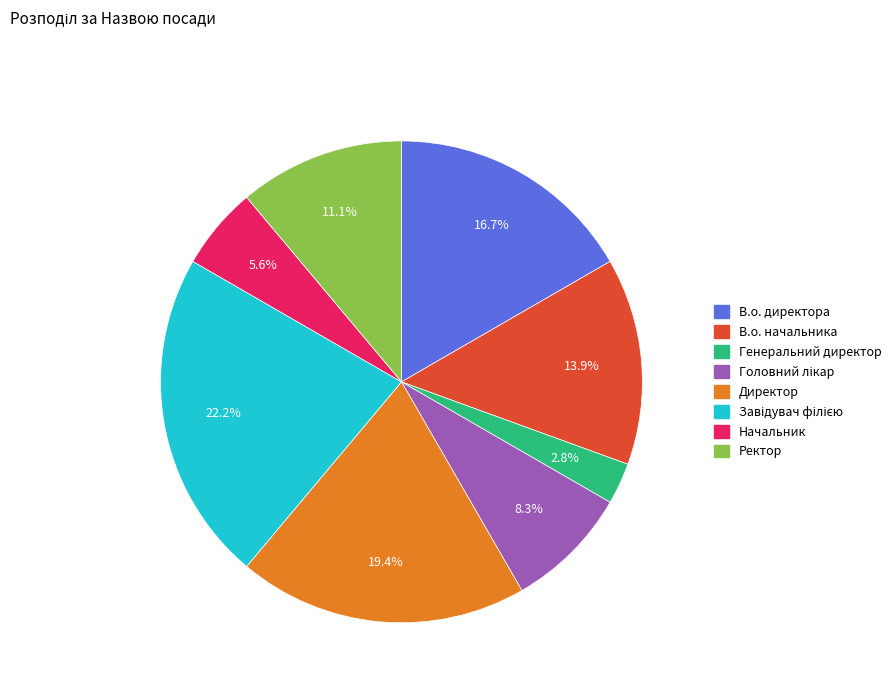

Is there a majority slice in this chart?

No